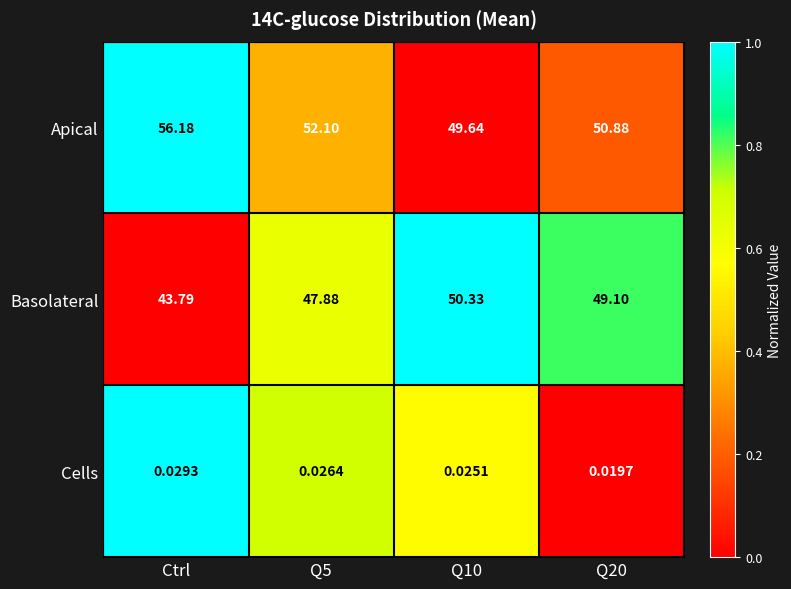

Is the value of Basolateral at Ctrl greater than the value of Cells at Q5?

Yes